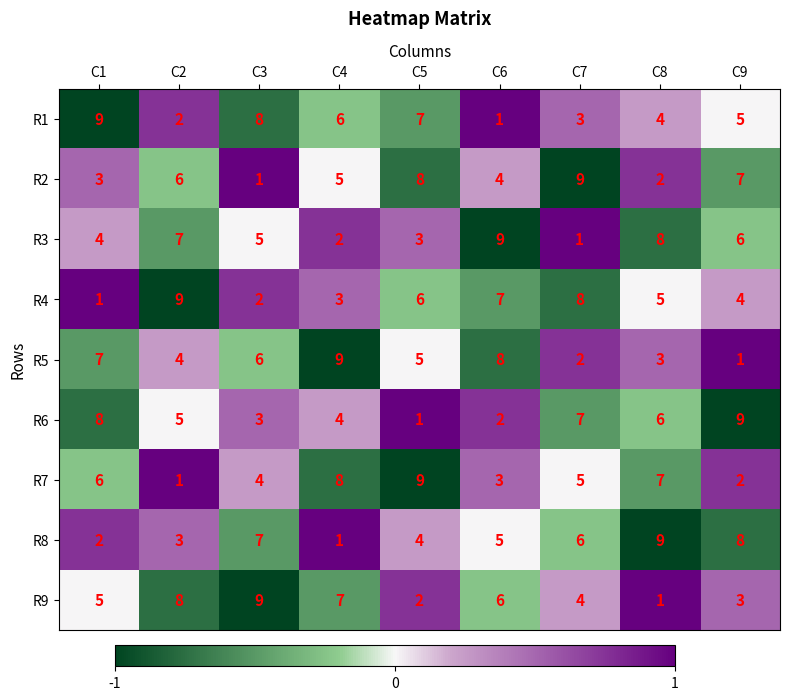

At which label does R2 first exceed 5?

C2